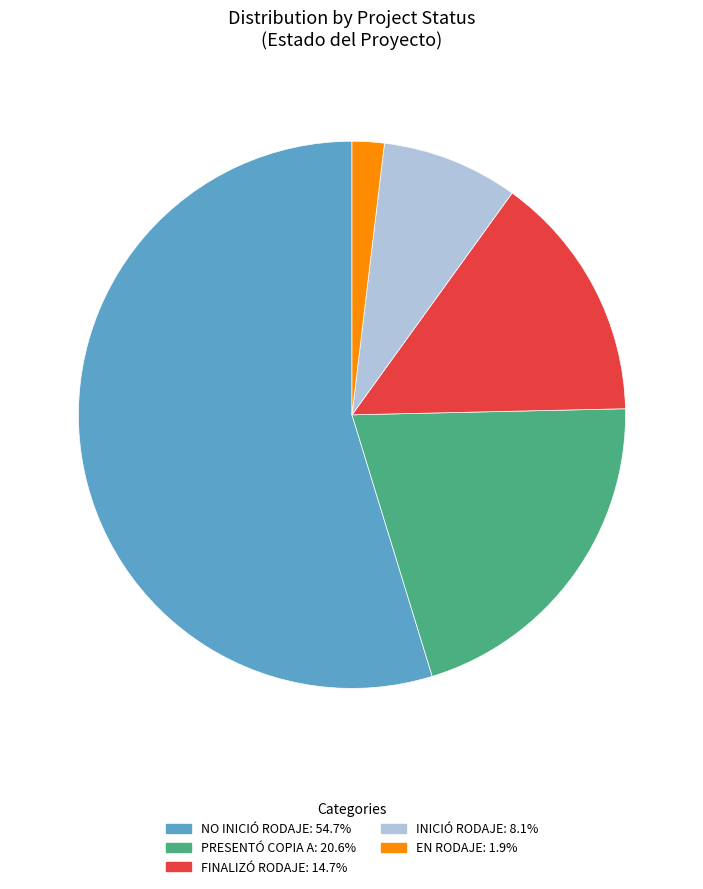

Which slice is the smallest?

EN RODAJE